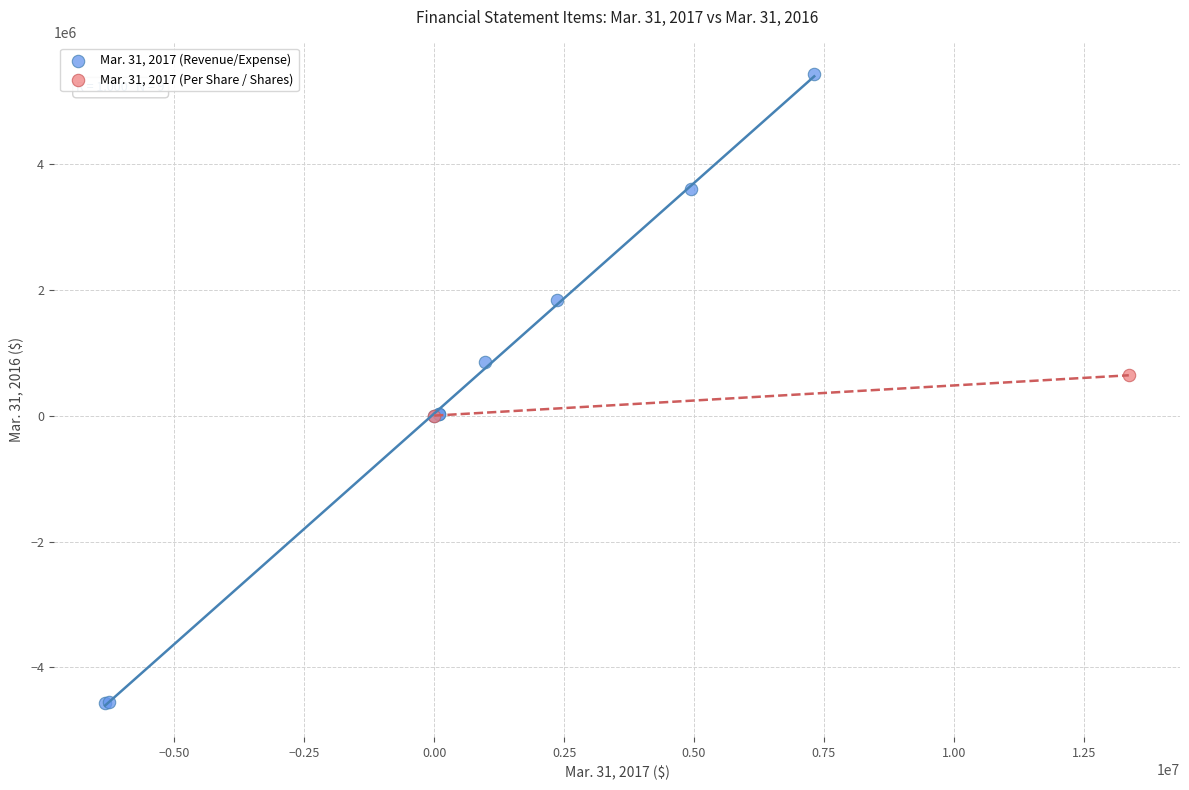

Which series contains the highest Y value?

Mar. 31, 2017 (Revenue/Expense)